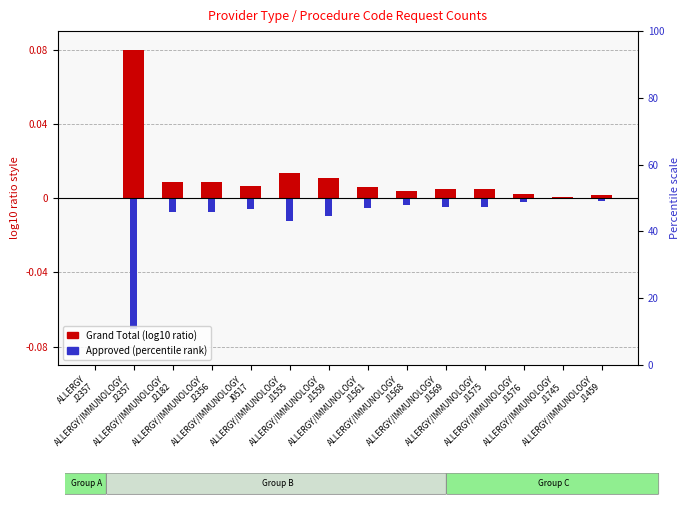

At which label does Approved (normalized, neg) reach its peak?

ALLERGY
J2357